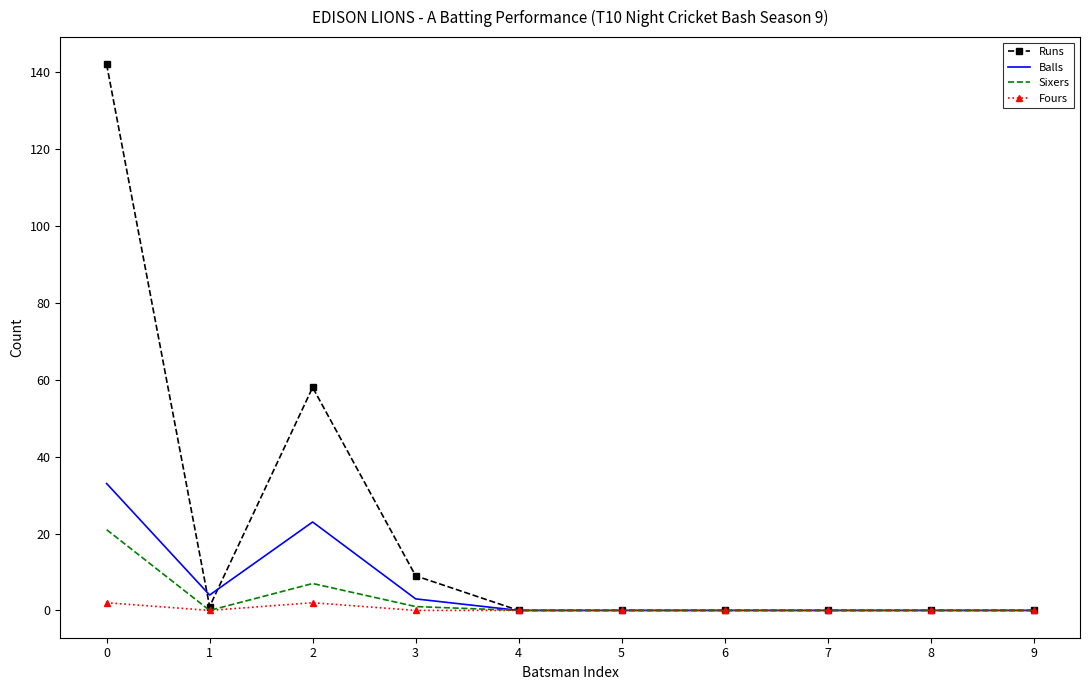

The value of Runs at 9 is 0. True or false?

True